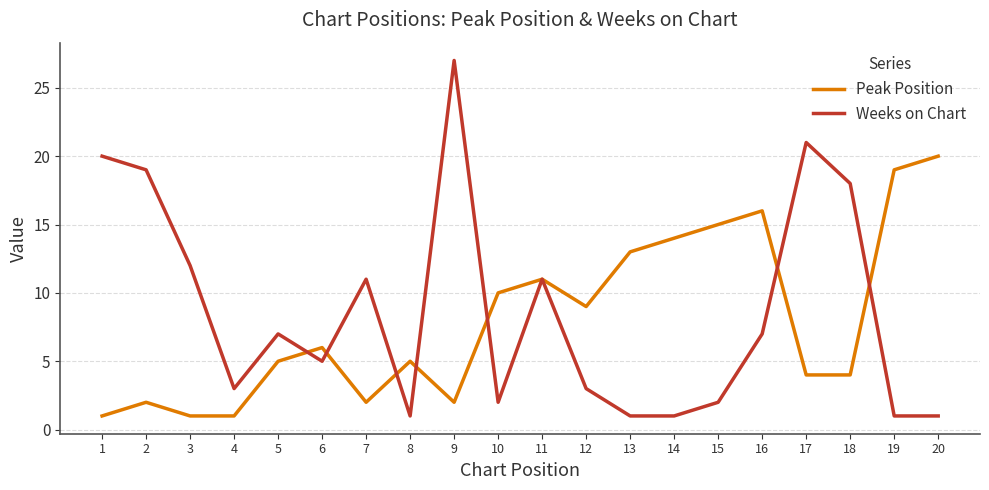

What is the spread (max minus min) of values at 2?

17